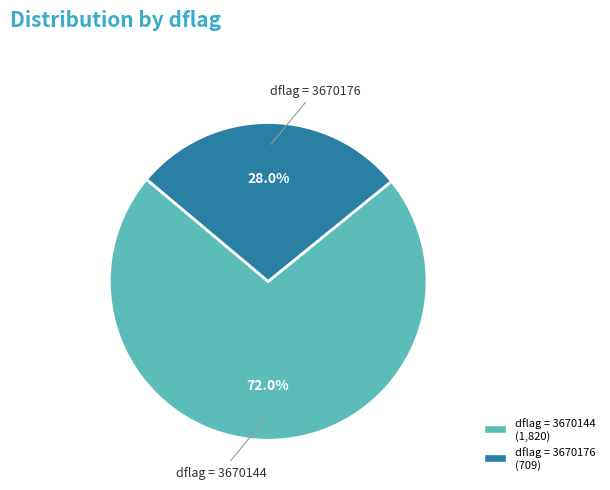

Is there any slice that represents more than half of the pie?

Yes